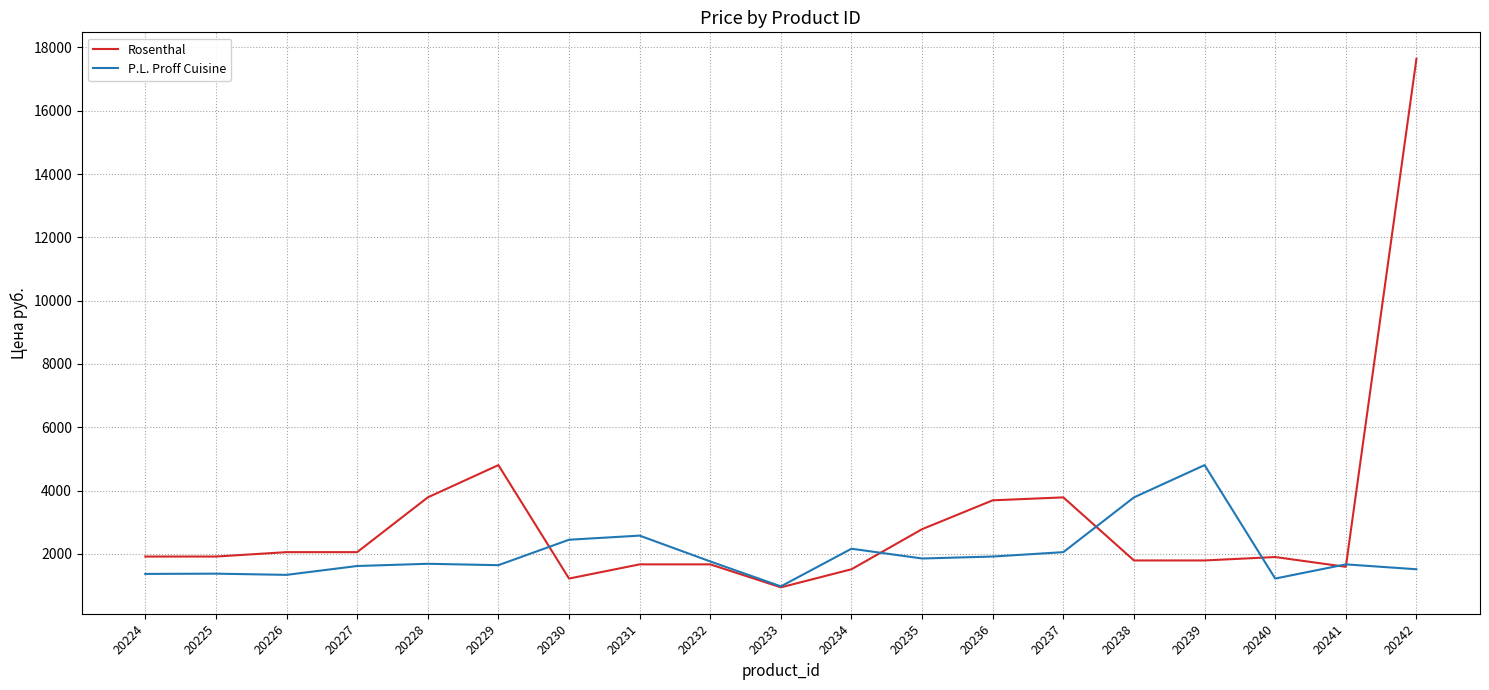

What is the total value across all series at 20226?

3391.8